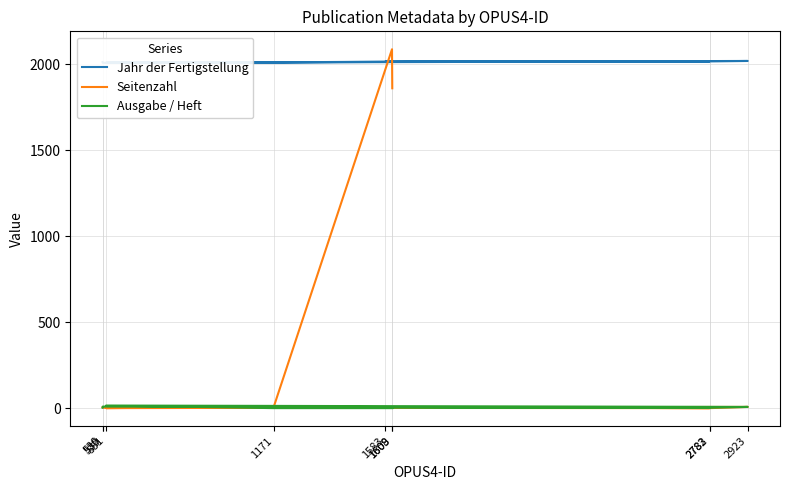

Where is the first local maximum for Seitenzahl?

1583